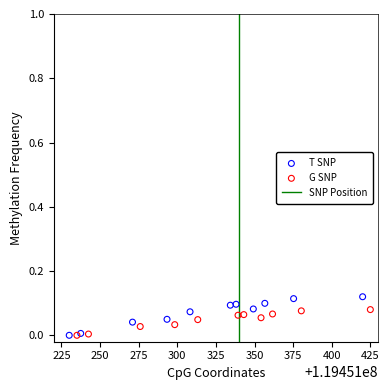

Which series has the widest spread of Y values?

T SNP